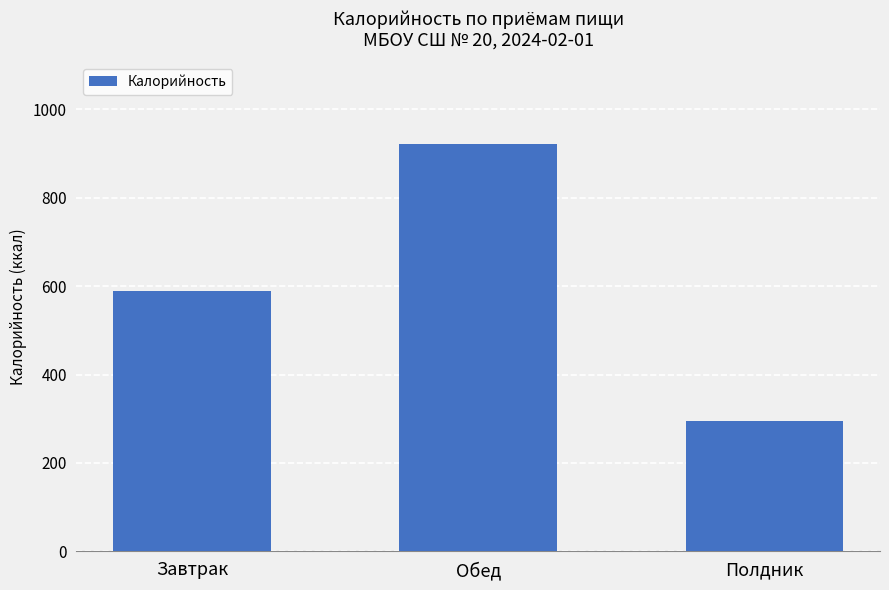

Reading left to right, extract all data points from this chart.

589.9	922.4	294.1